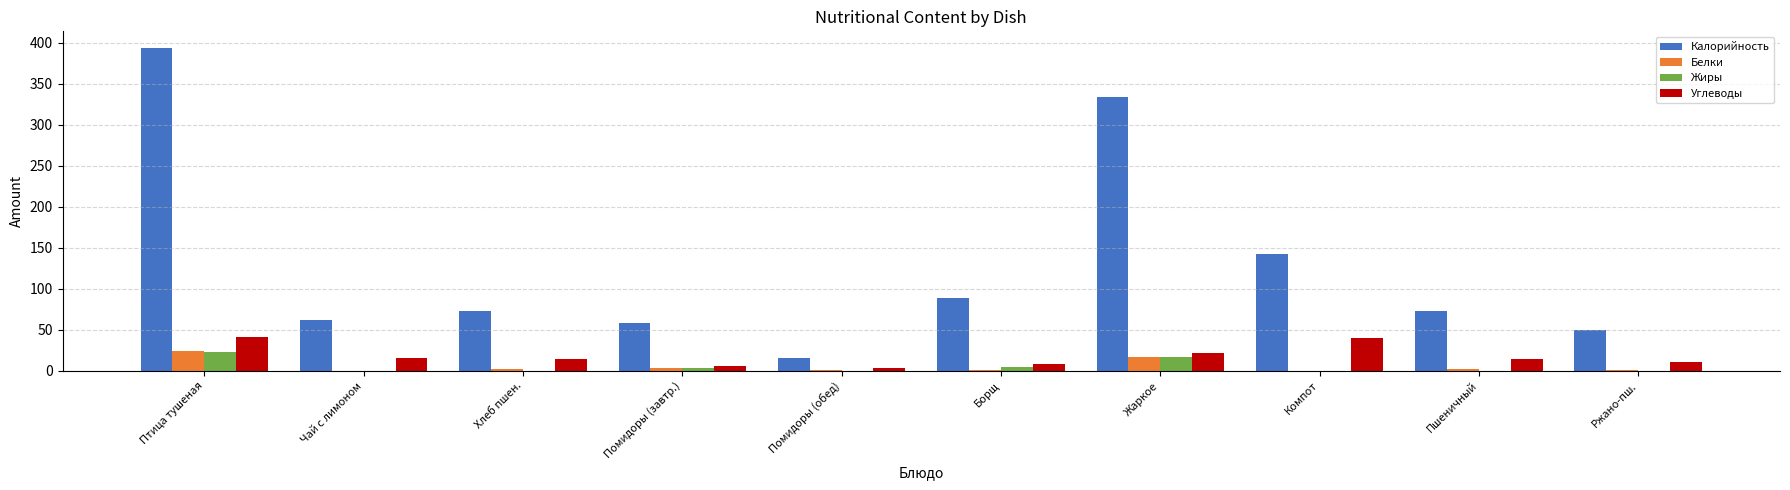

What is the maximum value shown in the chart?

394.1